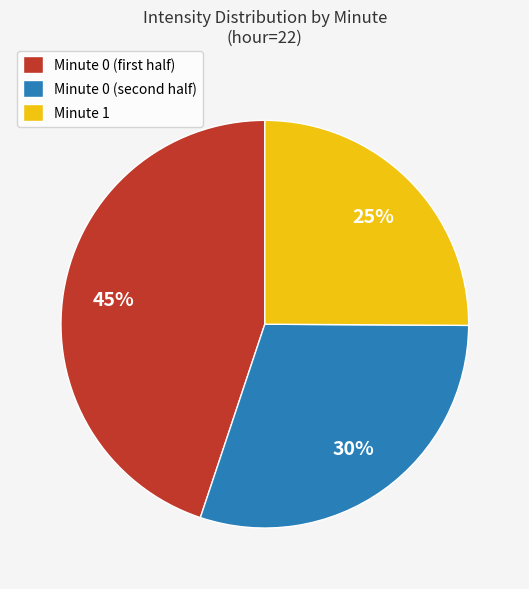

True or false: Minute 1 accounts for 39% of the total.

False